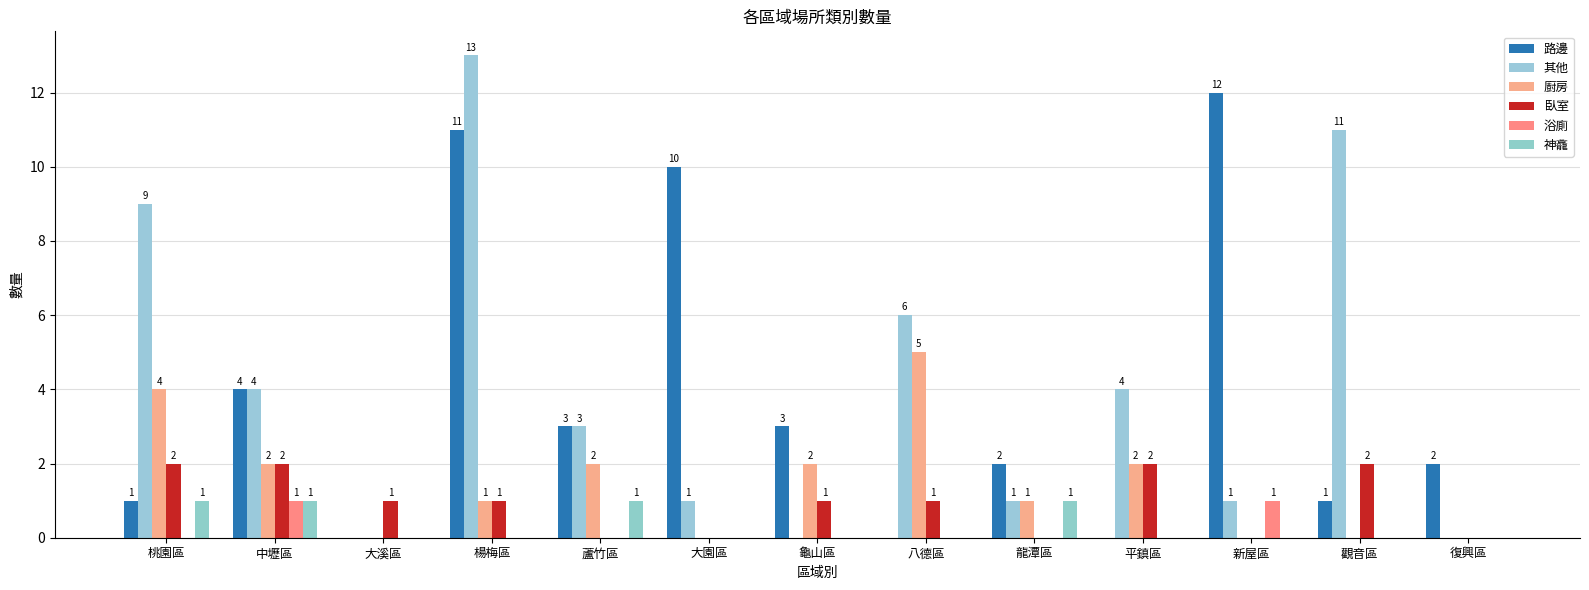

Which series has the largest total across all categories?

其他